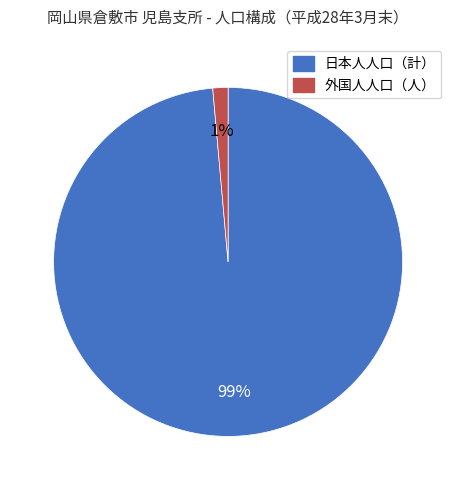

Is the sum of 外国人人口（人） and 日本人人口（計） greater than half?

Yes